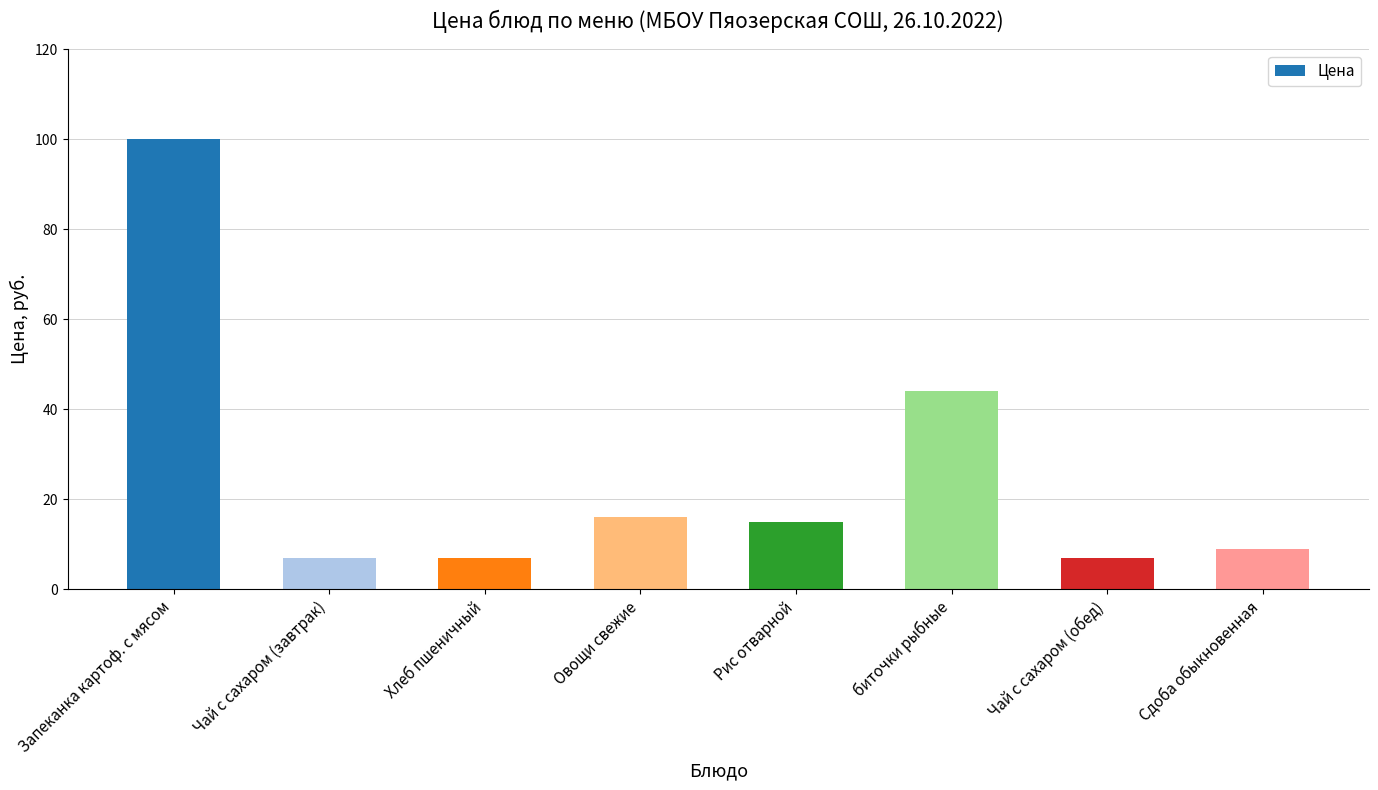

Read the value at Овощи свежие, to the nearest 10.

20